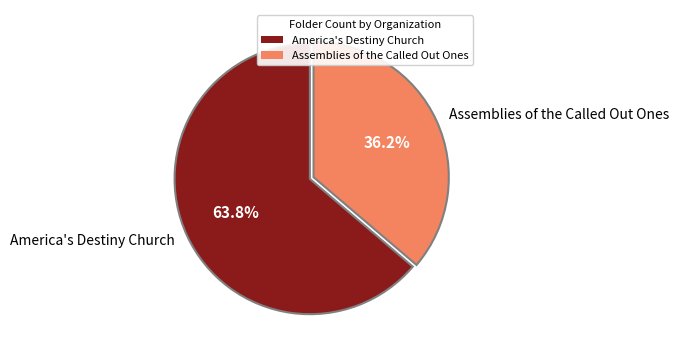

Between Assemblies of the Called Out Ones and America's Destiny Church, which is larger?

America's Destiny Church